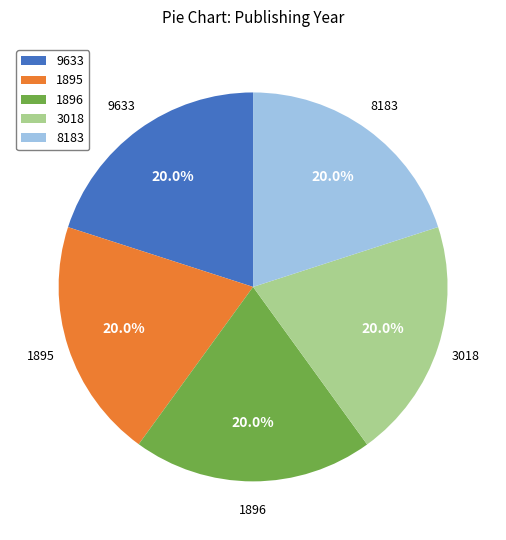

Is 1896 the majority of the pie?

No